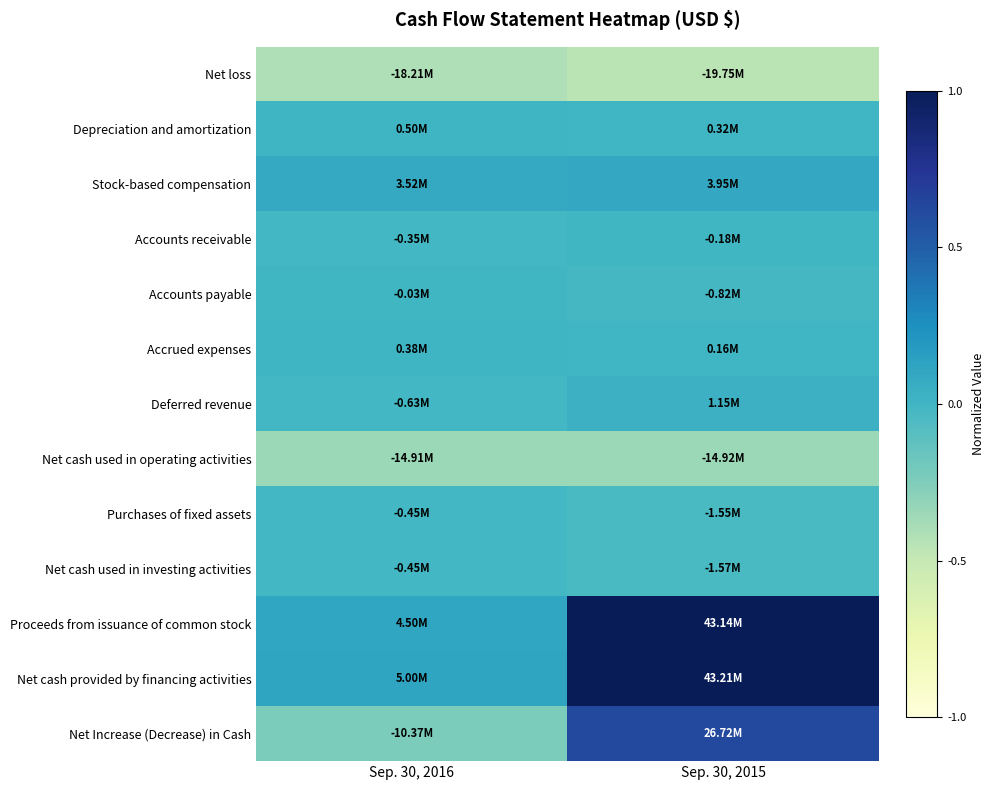

Count the number of data series in this chart.

13